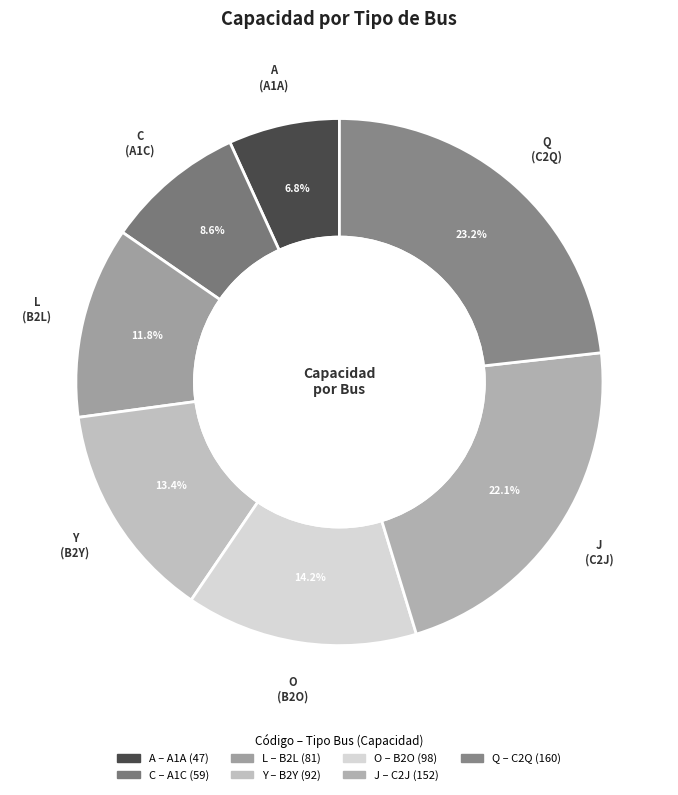

Rank the categories by value from highest to lowest.

Q, J, O, Y, L, C, A